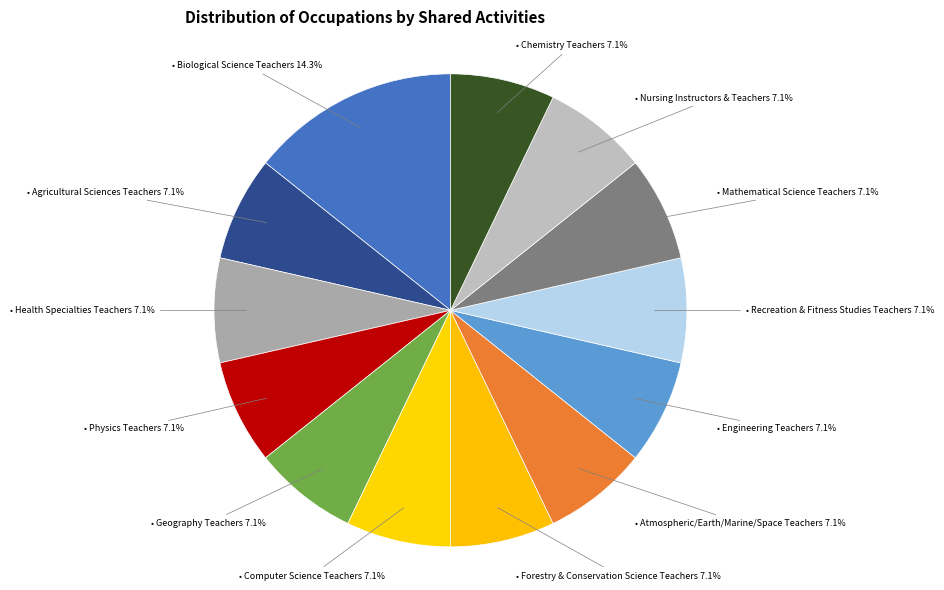

Which category has the biggest portion of the pie?

Biological Science Teachers, Postsecondary